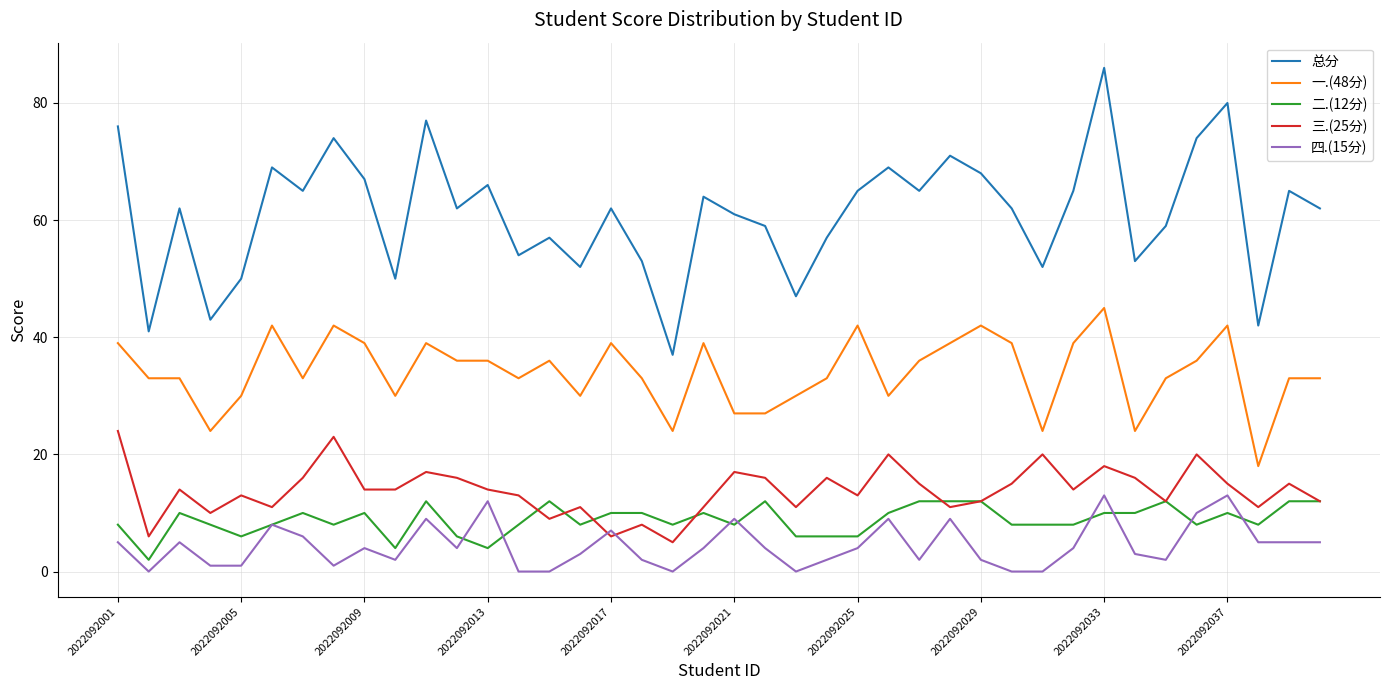

True or false: 一.(48分) and 二.(12分) cross at least once.

False